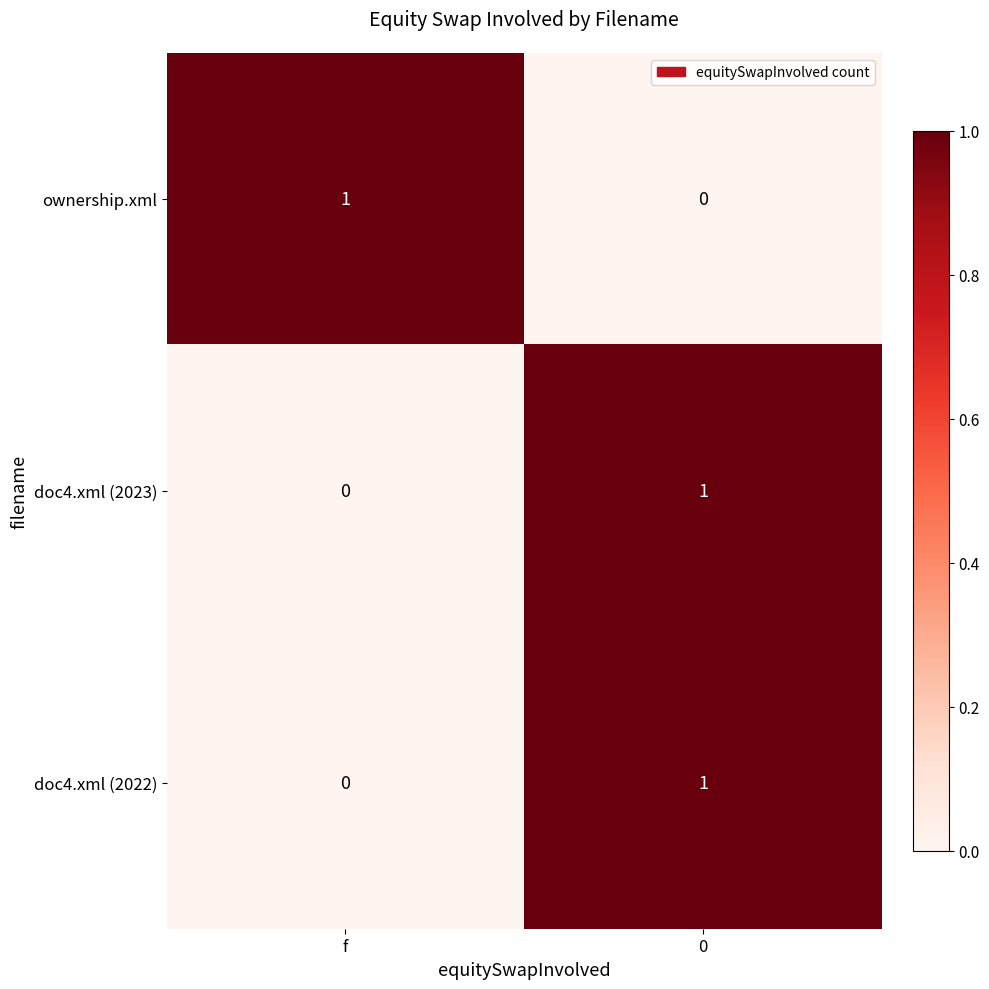

Where is doc4.xml (2023) nearest to the value 0?

f